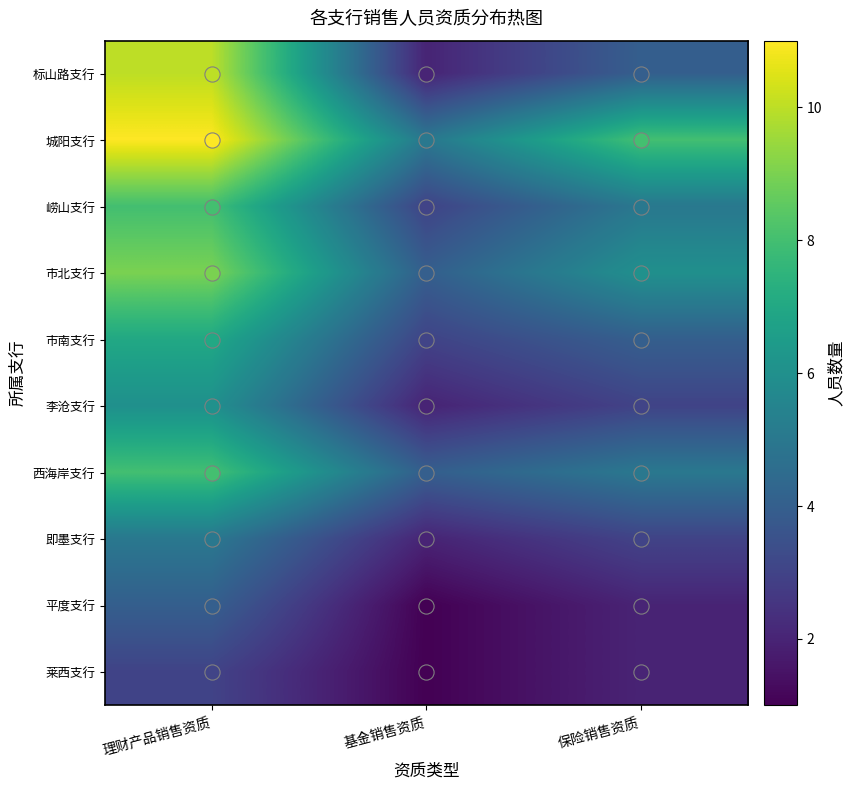

Reading right to left, what are all the values shown in this chart?

标山路支行: 保险销售资质=4	基金销售资质=2	理财产品销售资质=10
城阳支行: 保险销售资质=8	基金销售资质=5	理财产品销售资质=11
崂山支行: 保险销售资质=5	基金销售资质=3	理财产品销售资质=8
市北支行: 保险销售资质=6	基金销售资质=4	理财产品销售资质=9
市南支行: 保险销售资质=4	基金销售资质=3	理财产品销售资质=7
李沧支行: 保险销售资质=3	基金销售资质=2	理财产品销售资质=6
西海岸支行: 保险销售资质=5	基金销售资质=4	理财产品销售资质=8
即墨支行: 保险销售资质=3	基金销售资质=2	理财产品销售资质=5
平度支行: 保险销售资质=2	基金销售资质=1	理财产品销售资质=4
莱西支行: 保险销售资质=2	基金销售资质=1	理财产品销售资质=3